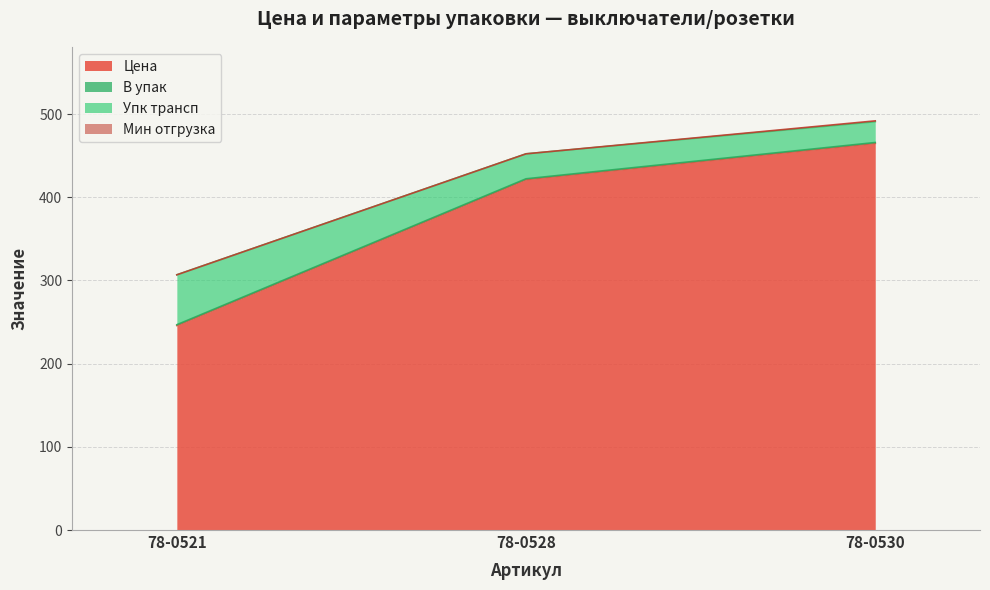

Which series has the largest range (max minus min)?

Цена